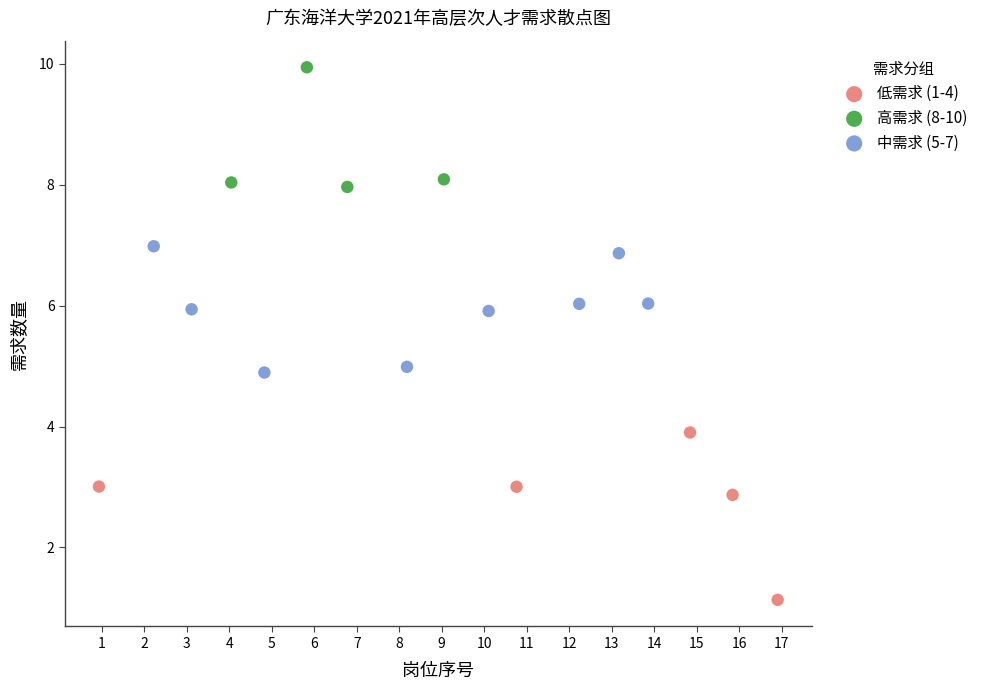

What are all the series names shown in the legend?

低需求 (1-4), 高需求 (8-10), 中需求 (5-7)